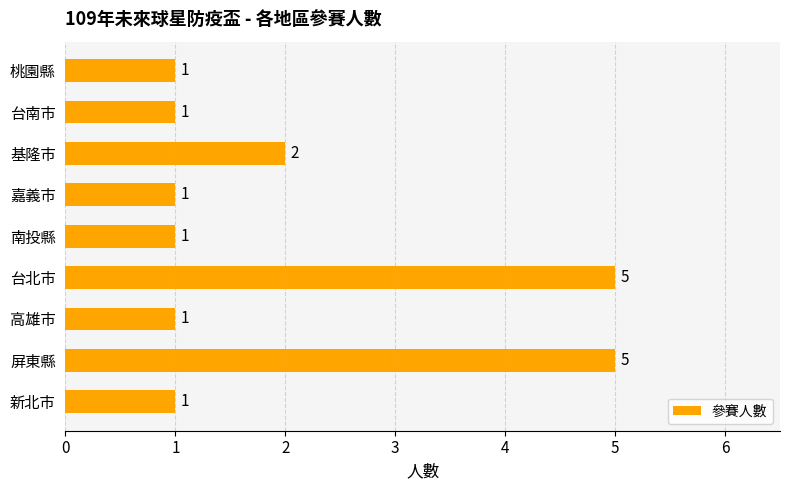

What is the change in value from 嘉義市 to 基隆市?

+1